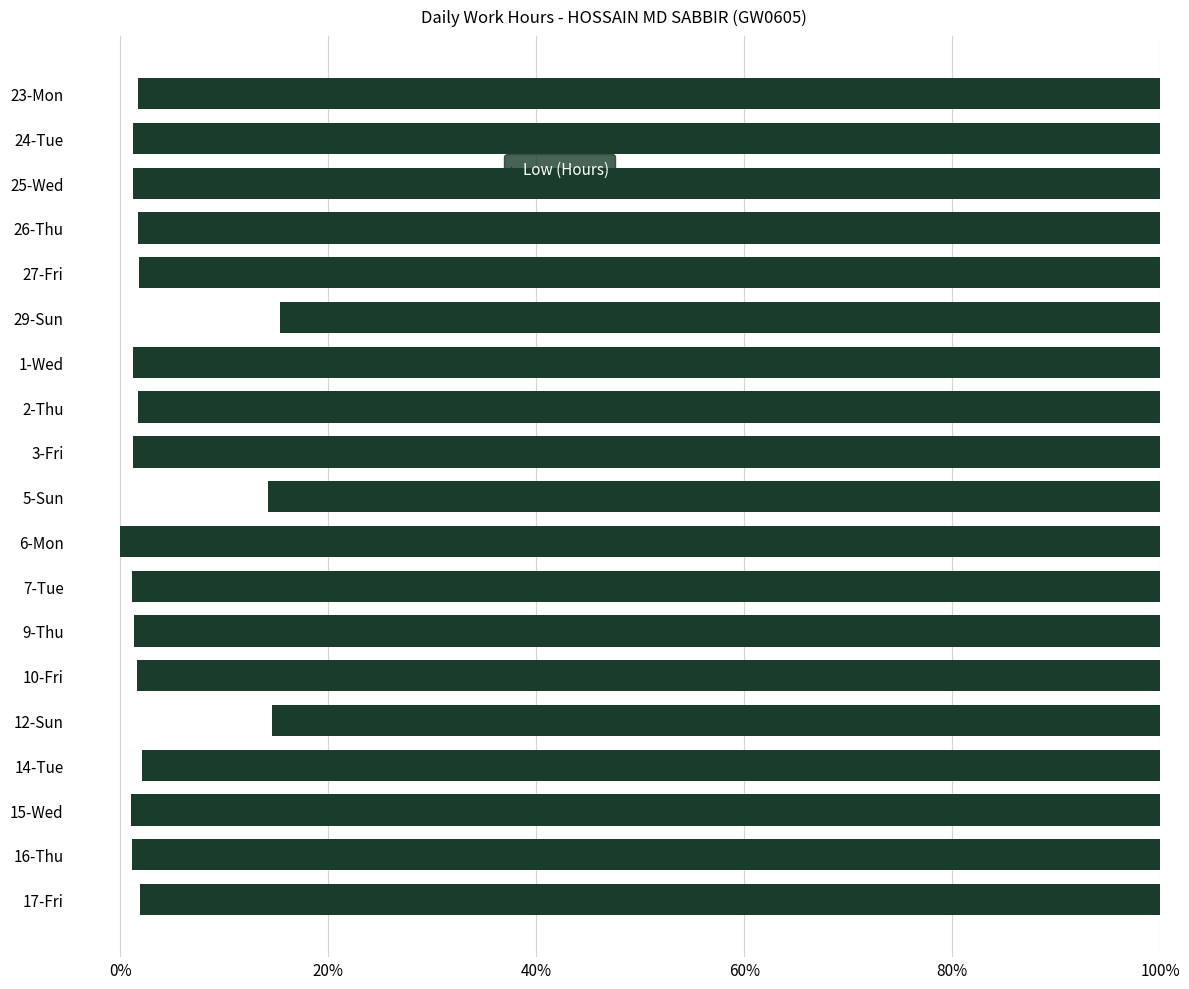

Does the chart contain stacked bars?

No